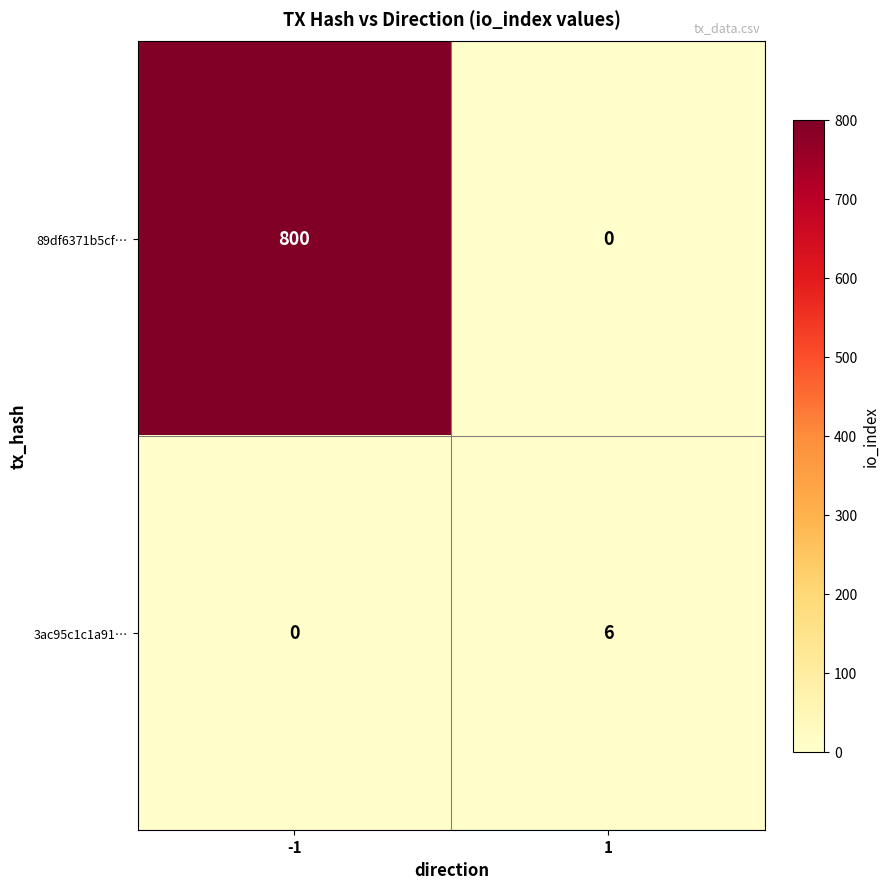

What is the total value across all series at 1?

6